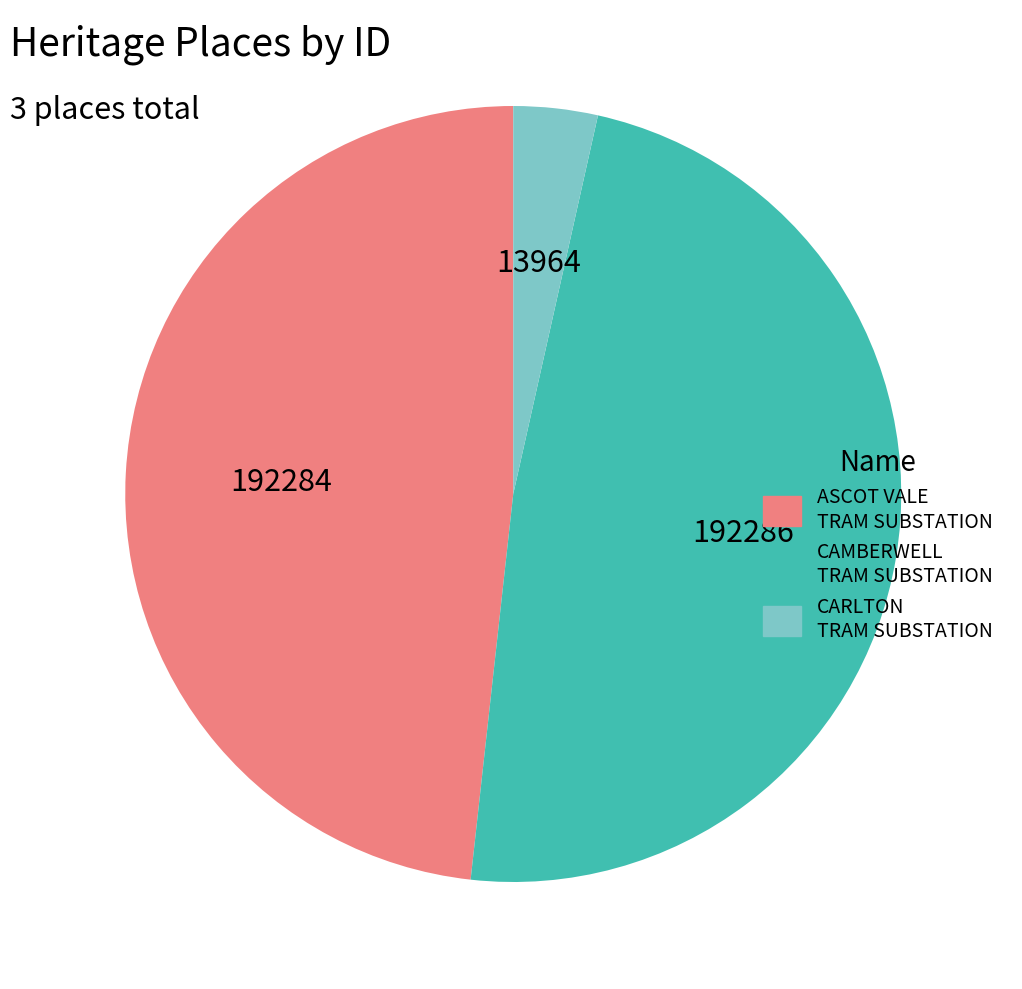

What is the ratio of the value at CAMBERWELL TRAM SUBSTATION to the value at CARLTON TRAM SUBSTATION?

13.8